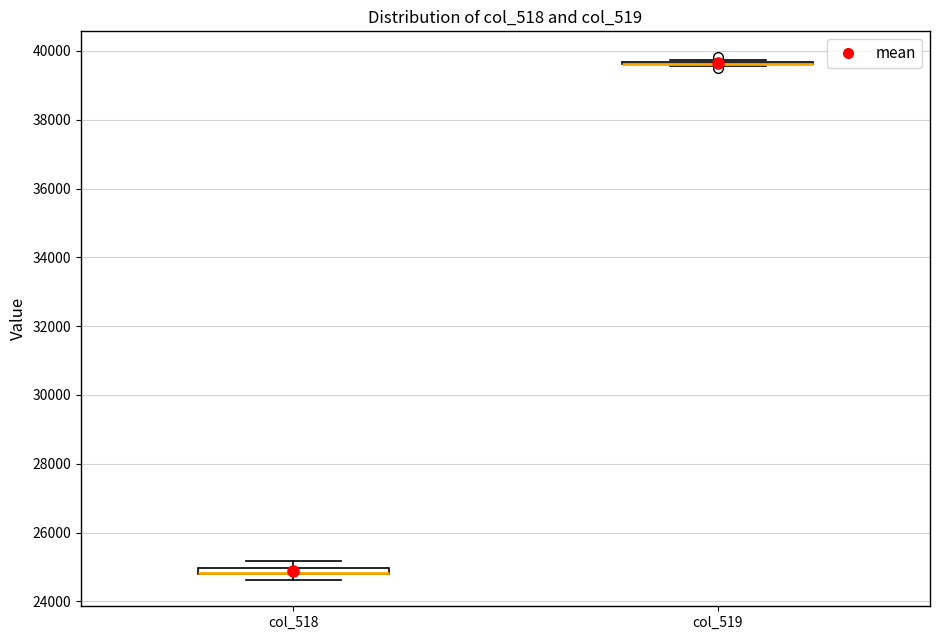

Where is the lower edge of the box for col_518 on the y-axis? The values are not printed on the chart, so give them approximately, as read against the axis.

24800